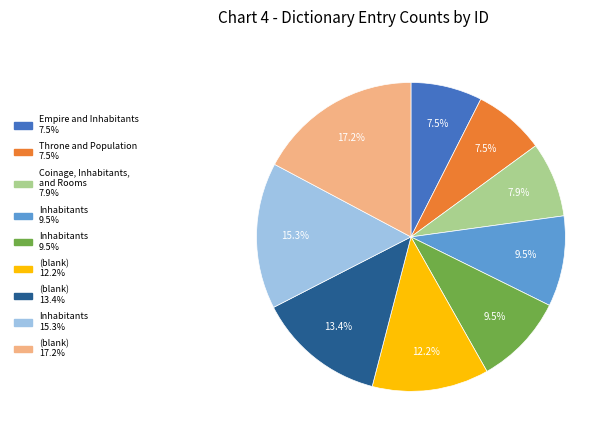

How many segments does this pie chart have?

9